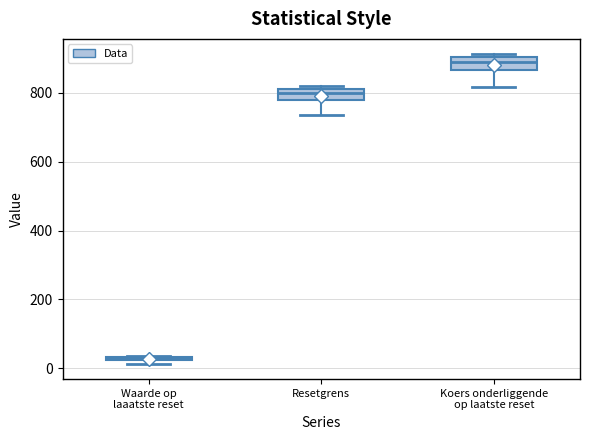

Which box's median line is the highest?

Koers onderliggende op laatste reset